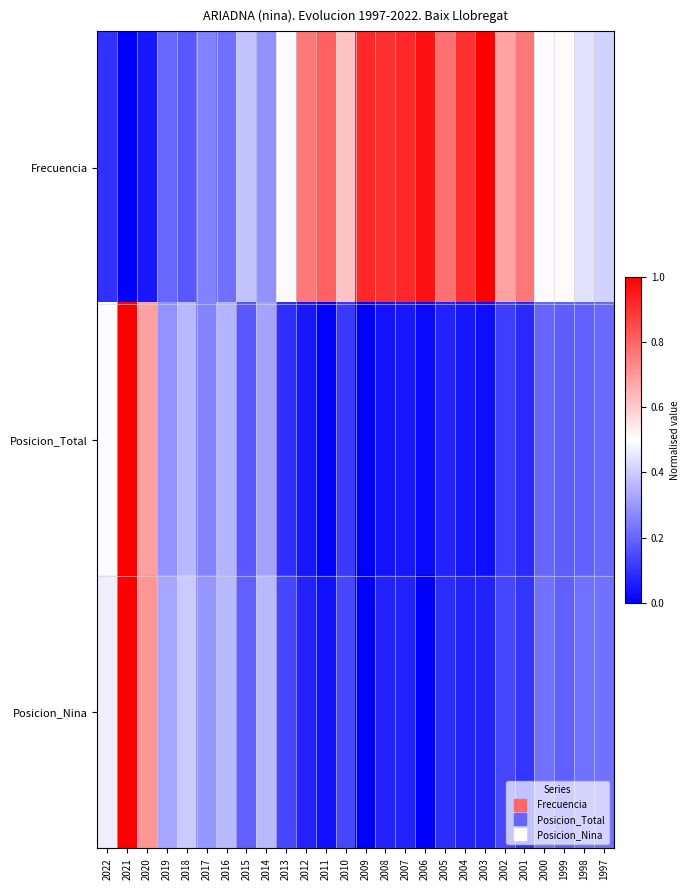

Reading right to left, transcribe all the data shown in this chart.

Frecuencia: 1997=0.4	1998=0.4	1999=0.5	2000=0.5	2001=0.8	2002=0.7	2003=1.0	2004=0.9	2005=0.8	2006=1.0	2007=0.9	2008=0.9	2009=0.9	2010=0.6	2011=0.8	2012=0.8	2013=0.5	2014=0.3	2015=0.4	2016=0.2	2017=0.3	2018=0.2	2019=0.2	2020=0.0	2021=0.0	2022=0.1
Posicion_Total: 1997=0.2	1998=0.2	1999=0.2	2000=0.2	2001=0.1	2002=0.1	2003=0.0	2004=0.0	2005=0.1	2006=0.0	2007=0.0	2008=0.0	2009=0.0	2010=0.1	2011=0.0	2012=0.0	2013=0.1	2014=0.3	2015=0.2	2016=0.4	2017=0.3	2018=0.4	2019=0.3	2020=0.7	2021=1.0	2022=0.5
Posicion_Nina: 1997=0.2	1998=0.2	1999=0.2	2000=0.2	2001=0.1	2002=0.1	2003=0.1	2004=0.1	2005=0.1	2006=0.0	2007=0.1	2008=0.1	2009=0.0	2010=0.1	2011=0.0	2012=0.1	2013=0.1	2014=0.4	2015=0.2	2016=0.4	2017=0.3	2018=0.4	2019=0.3	2020=0.7	2021=1.0	2022=0.5